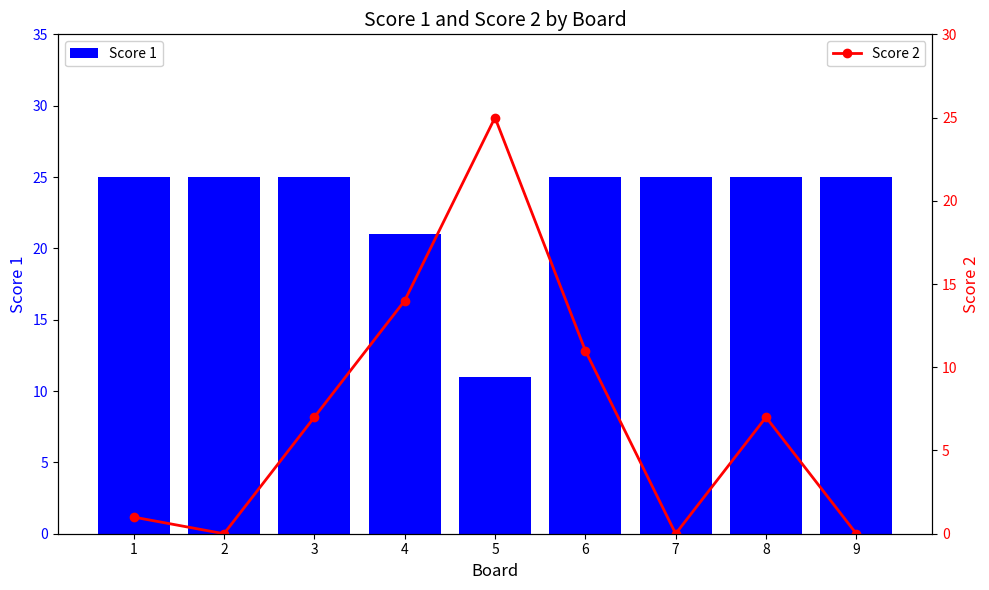

Which series has the largest range (max minus min)?

Score 2